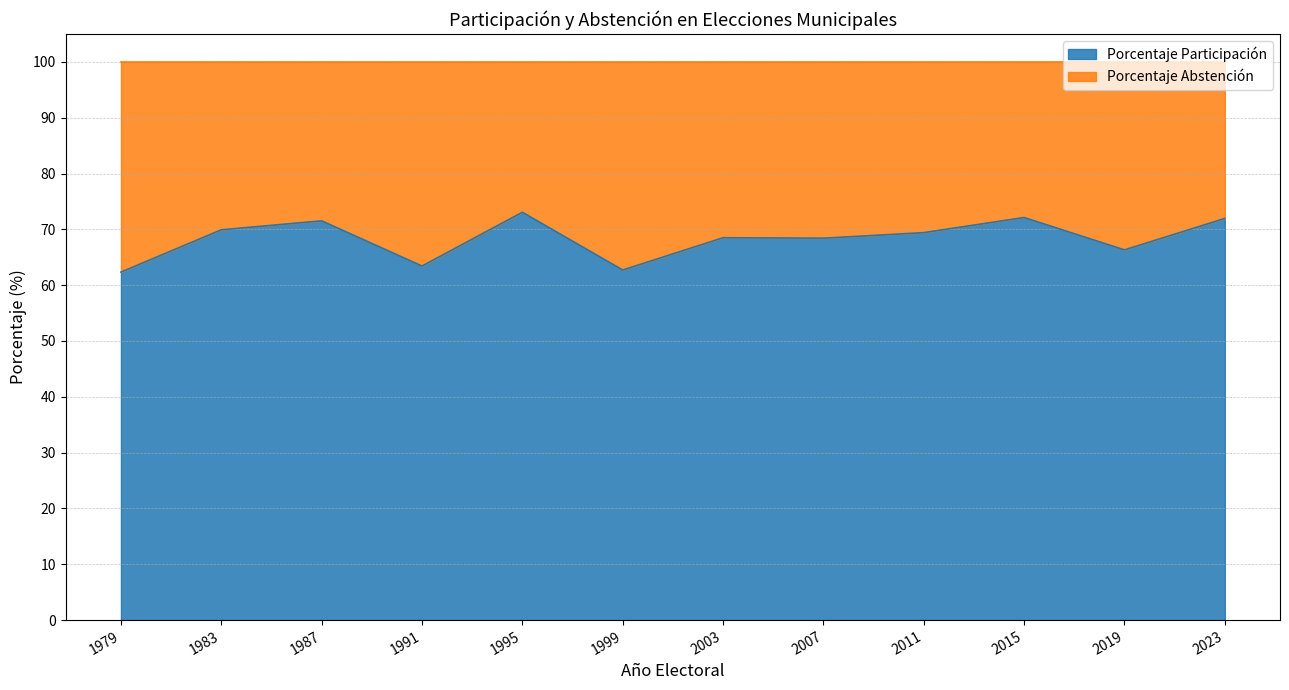

What is the change in value from 1999 to 2015?

+9.4